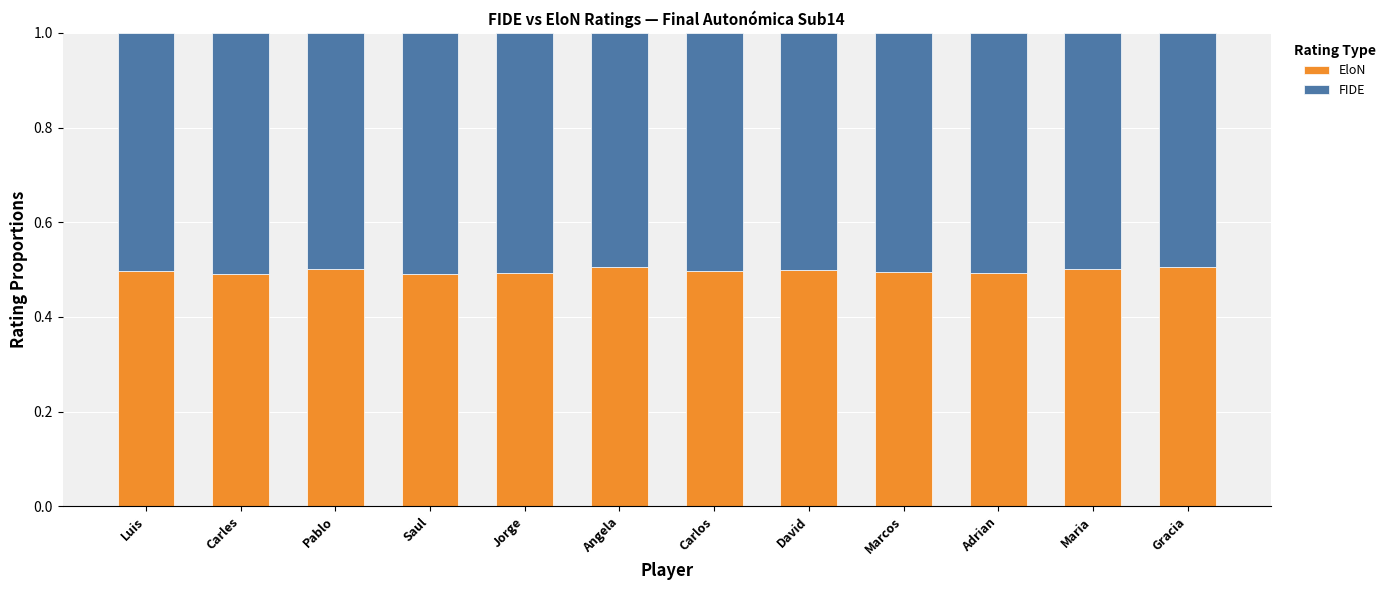

How many data points does each series have?

12